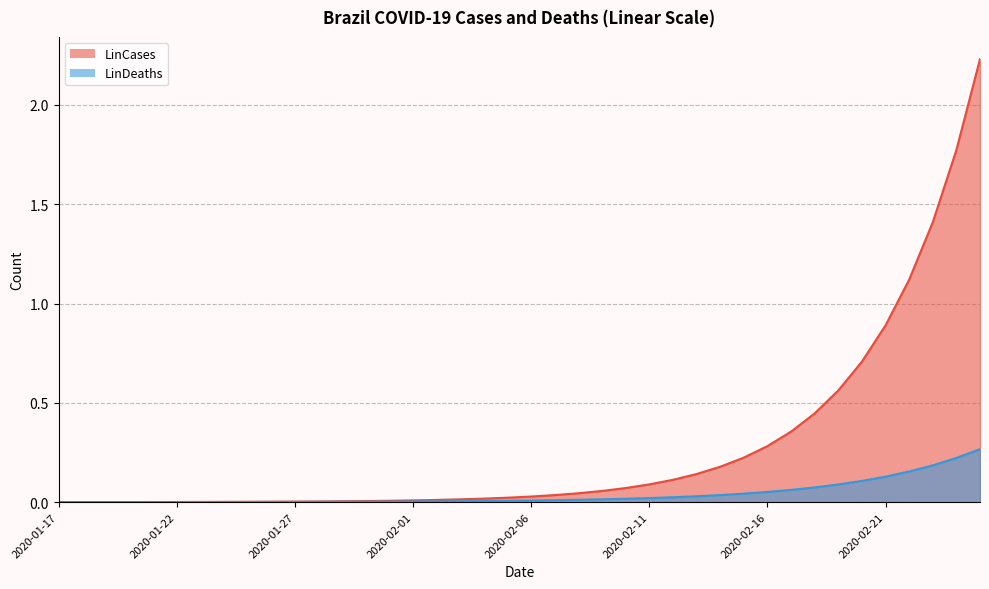

Is the value of LinDeaths at 2020-02-04 greater than the value of LinCases at 2020-01-31?

No